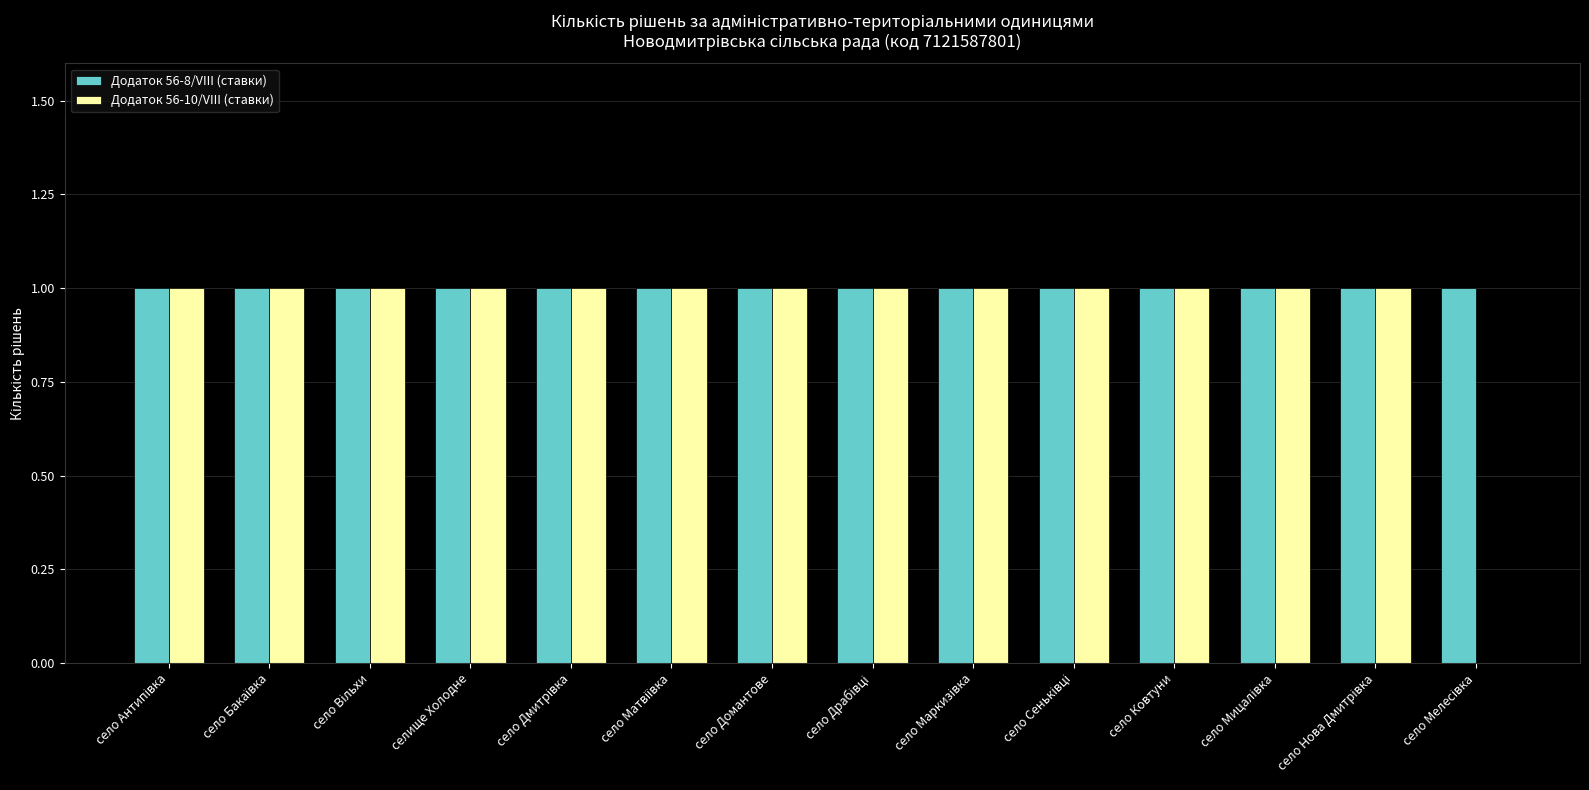

Reading right to left, extract all data points from this chart.

Додаток 56-8/VIII (ставки): 1	1	1	1	1	1	1	1	1	1	1	1	1	1
Додаток 56-10/VIII (ставки): 0	1	1	1	1	1	1	1	1	1	1	1	1	1